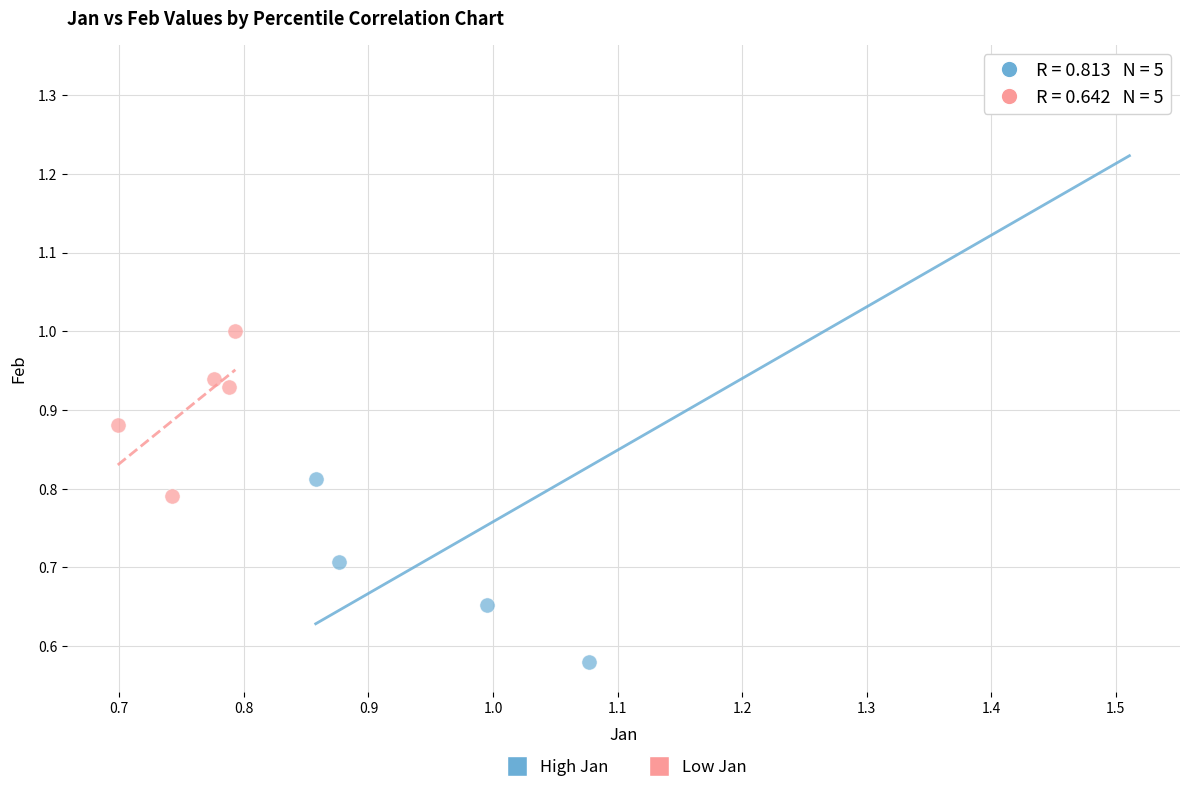

Which series contains the highest Y value?

High Jan